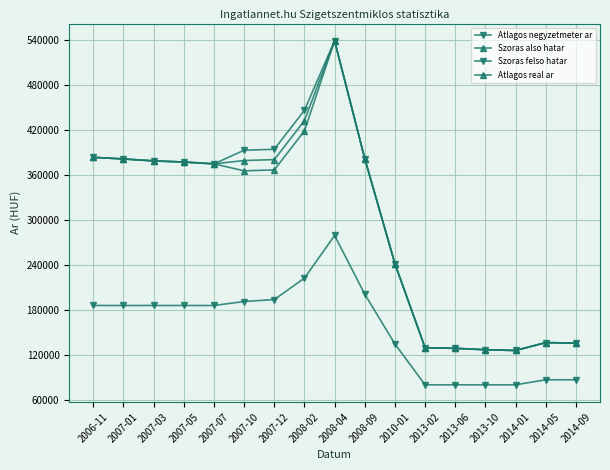

Does the chart have visible grid lines?

Yes